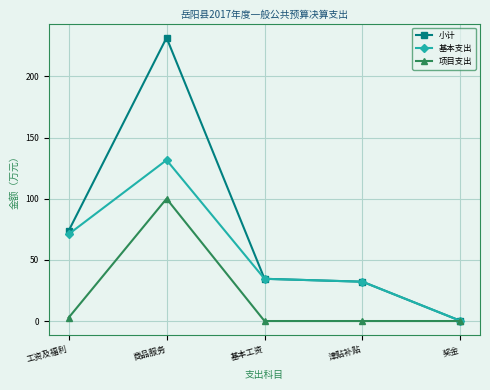

What is the label of the 3rd point from the left?

基本工资